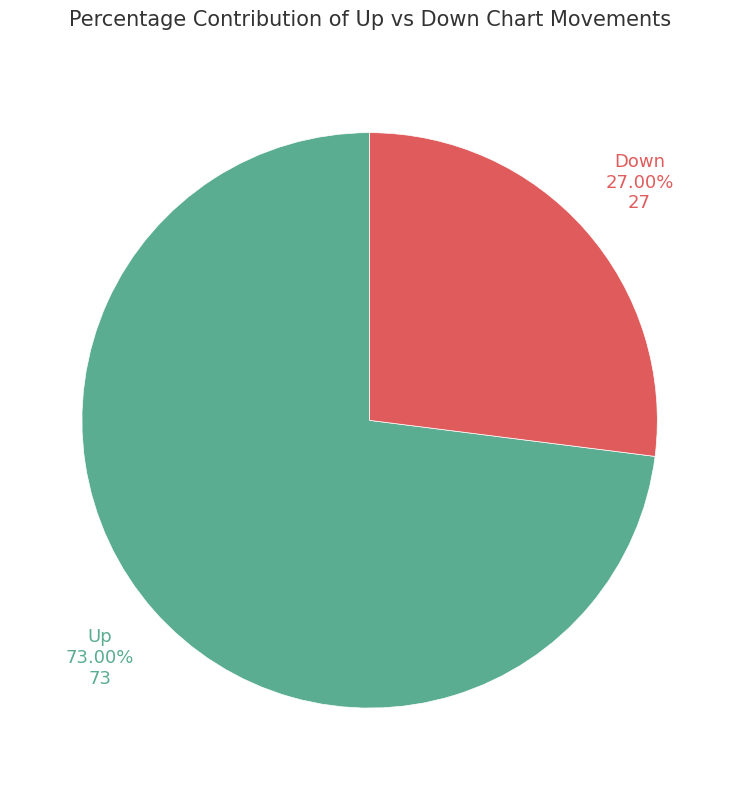

Does any single category account for the majority?

Yes